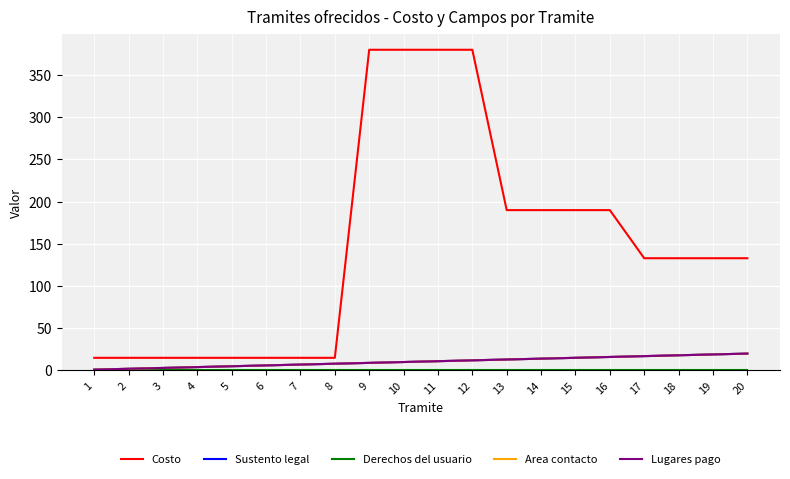

What is the sum of the Lugares pago values at 1 and 4?

5